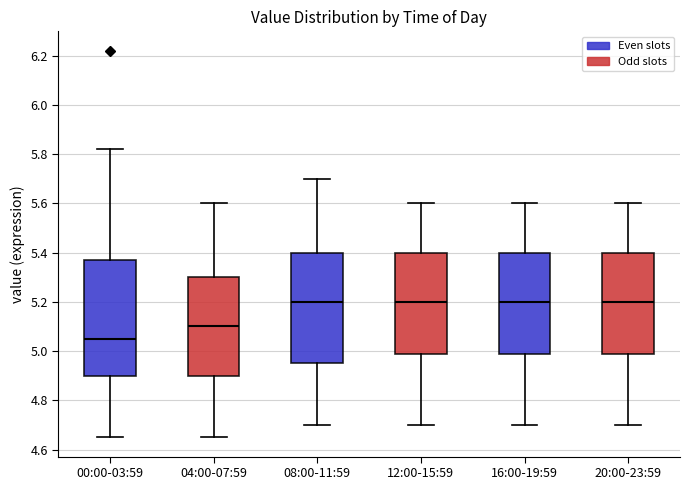

Reading left to right, read every box against the y-axis: the position of its median line, the range the box covers, and the ends of its whiskers. The values are not printed on the chart, so give them approximately, as read against the axis.

00:00-03:59: median 5.06, box 4.90 to 5.38, whiskers 4.66 to 5.82
04:00-07:59: median 5.10, box 4.90 to 5.30, whiskers 4.66 to 5.60
08:00-11:59: median 5.20, box 4.96 to 5.40, whiskers 4.70 to 5.70
12:00-15:59: median 5.20, box 4.98 to 5.40, whiskers 4.70 to 5.60
16:00-19:59: median 5.20, box 4.98 to 5.40, whiskers 4.70 to 5.60
20:00-23:59: median 5.20, box 4.98 to 5.40, whiskers 4.70 to 5.60